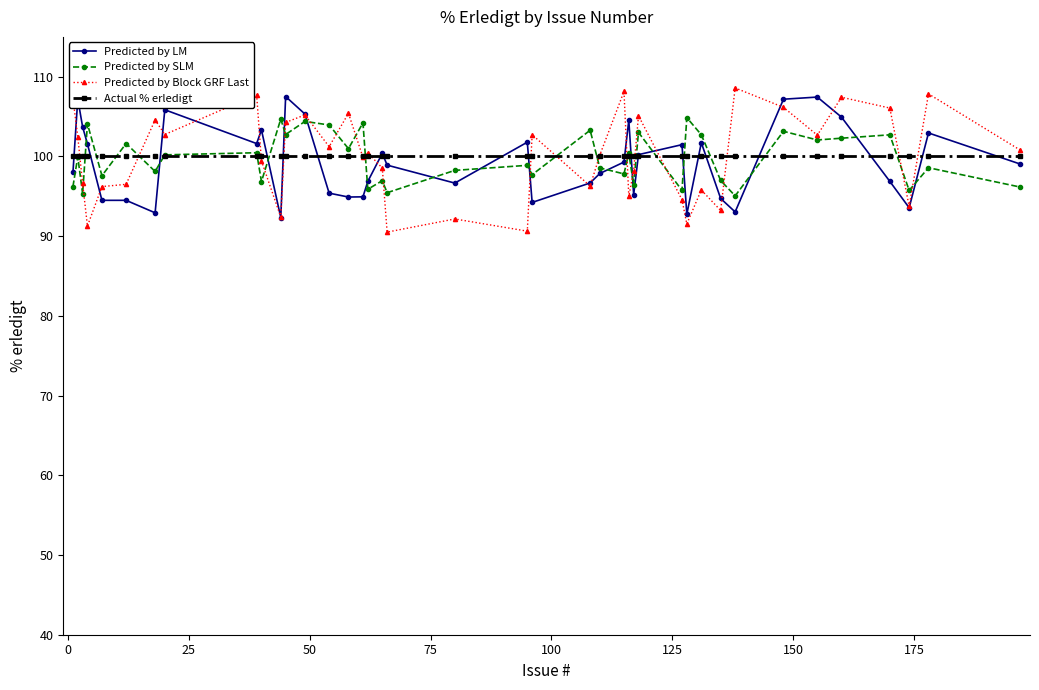

Which series has the largest range (max minus min)?

Predicted by Block GRF Last